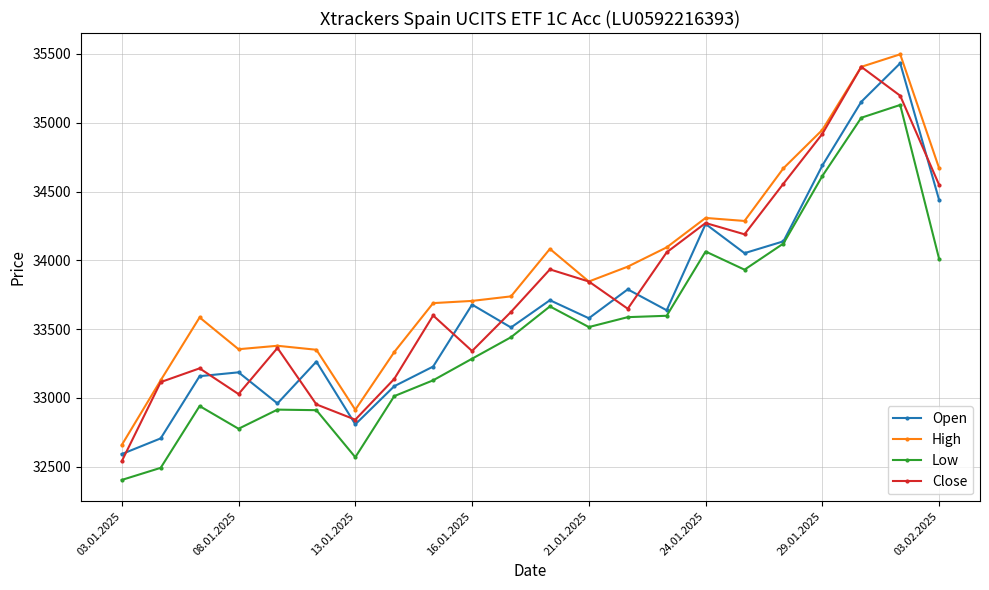

True or false: High and Low intersect in this chart.

False